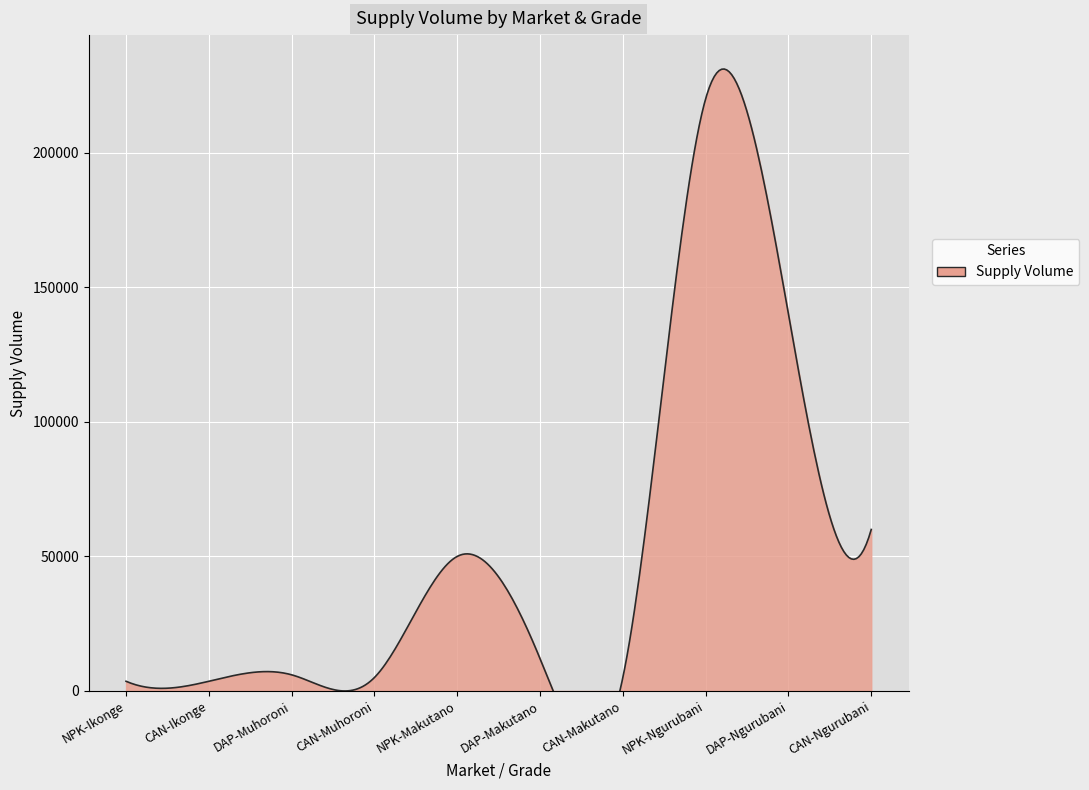

The chart shows a value of 2506 at NPK-Ikonge. True or false?

False